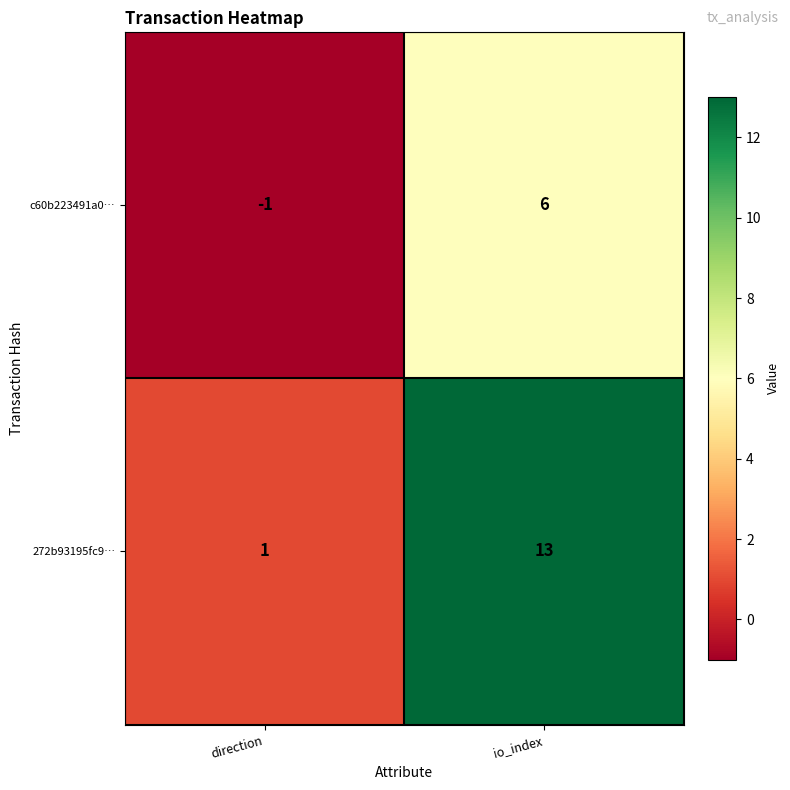

True or false: 272b93195fc9… has a value of 13 at io_index.

True